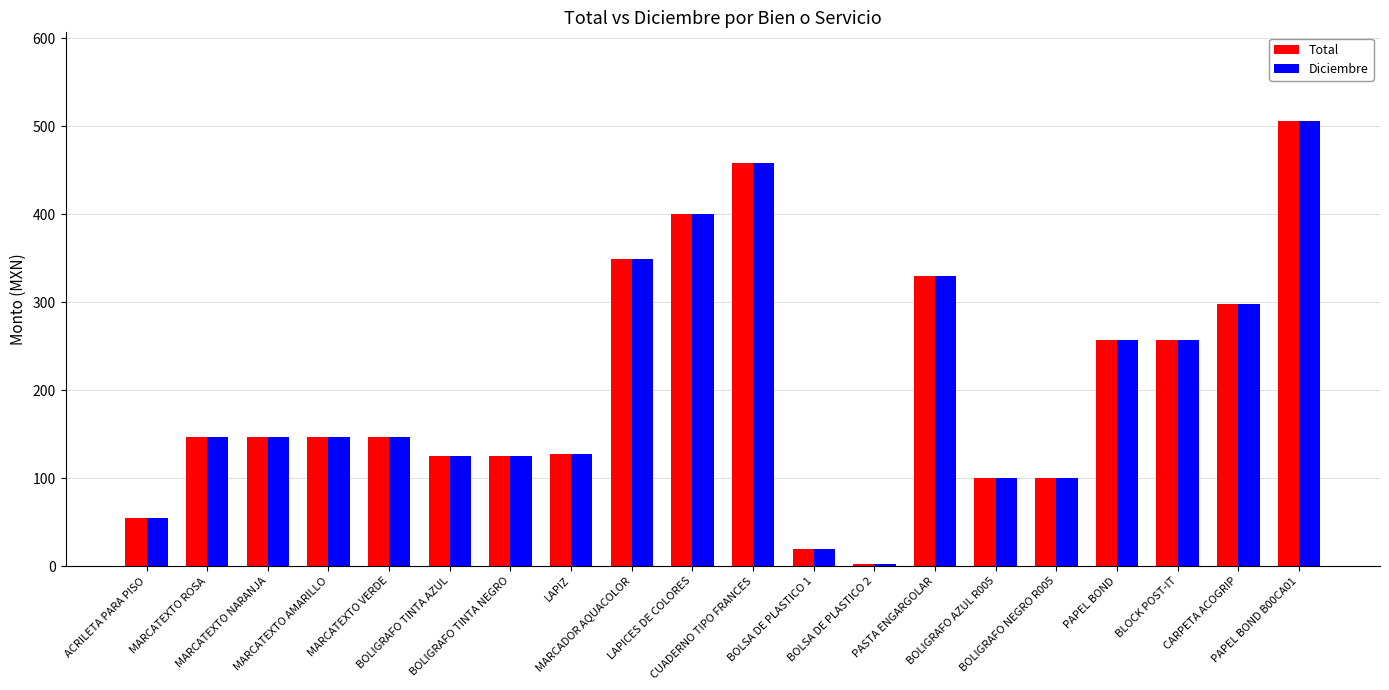

What is the greatest value displayed?

505.8